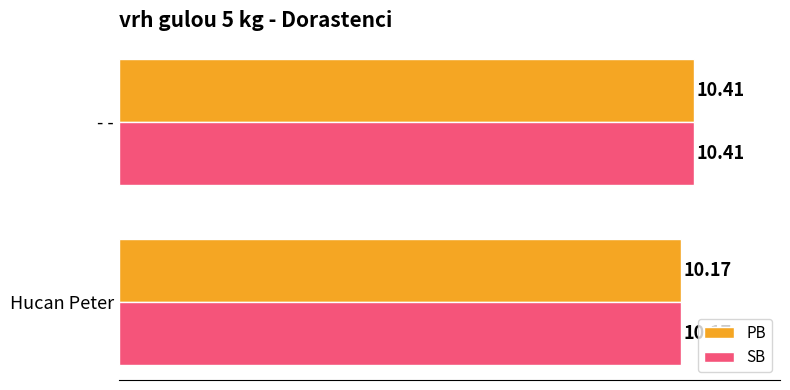

List the labels in order of SB value, smallest first.

Hucan Peter, - -